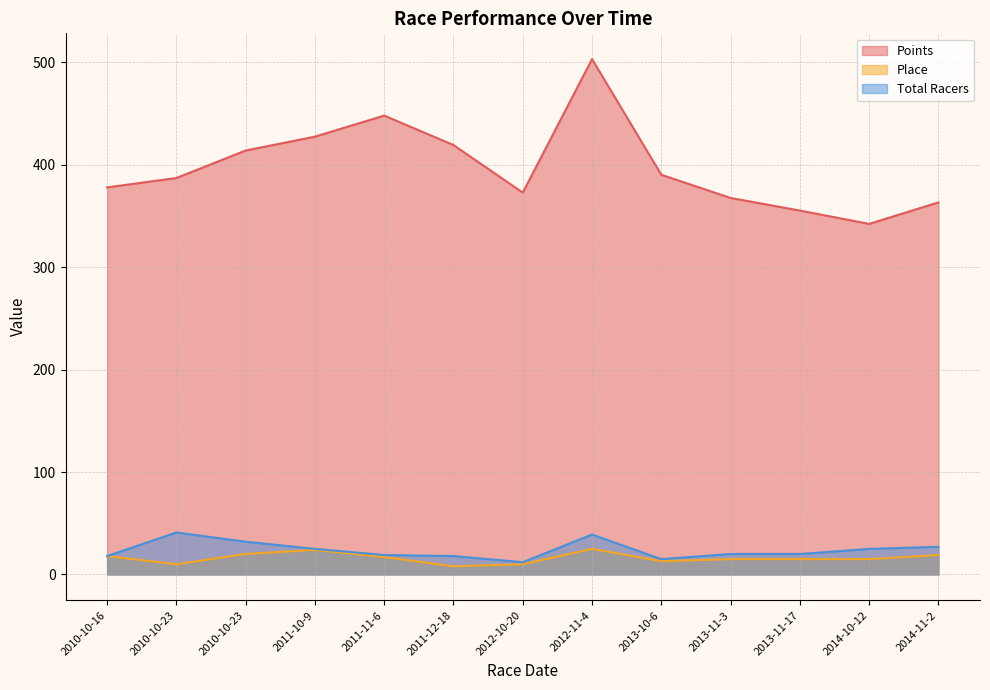

What is the total value across all series at 2010-10-23?

438.0